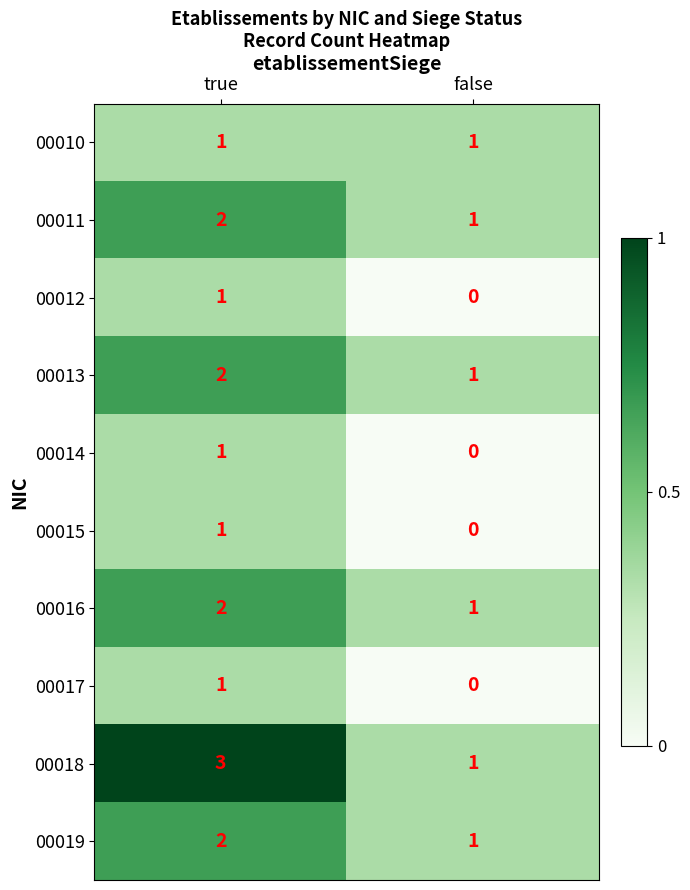

Which series has the largest total across all categories?

00018